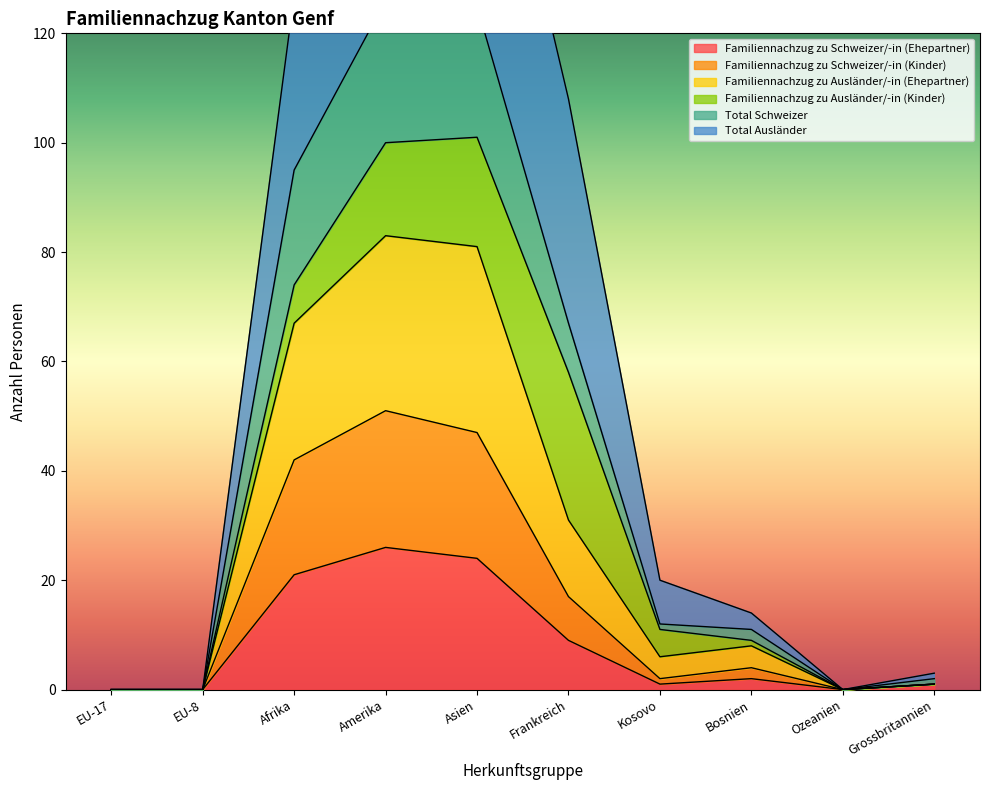

At how many categories does at least one series exceed 120?

3